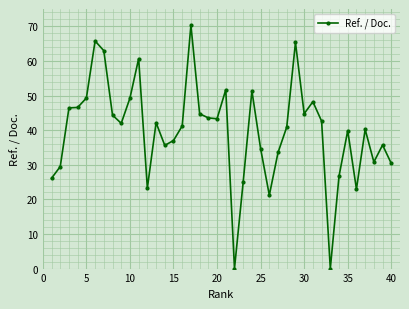

Does the chart display data point markers on the line(s)?

Yes